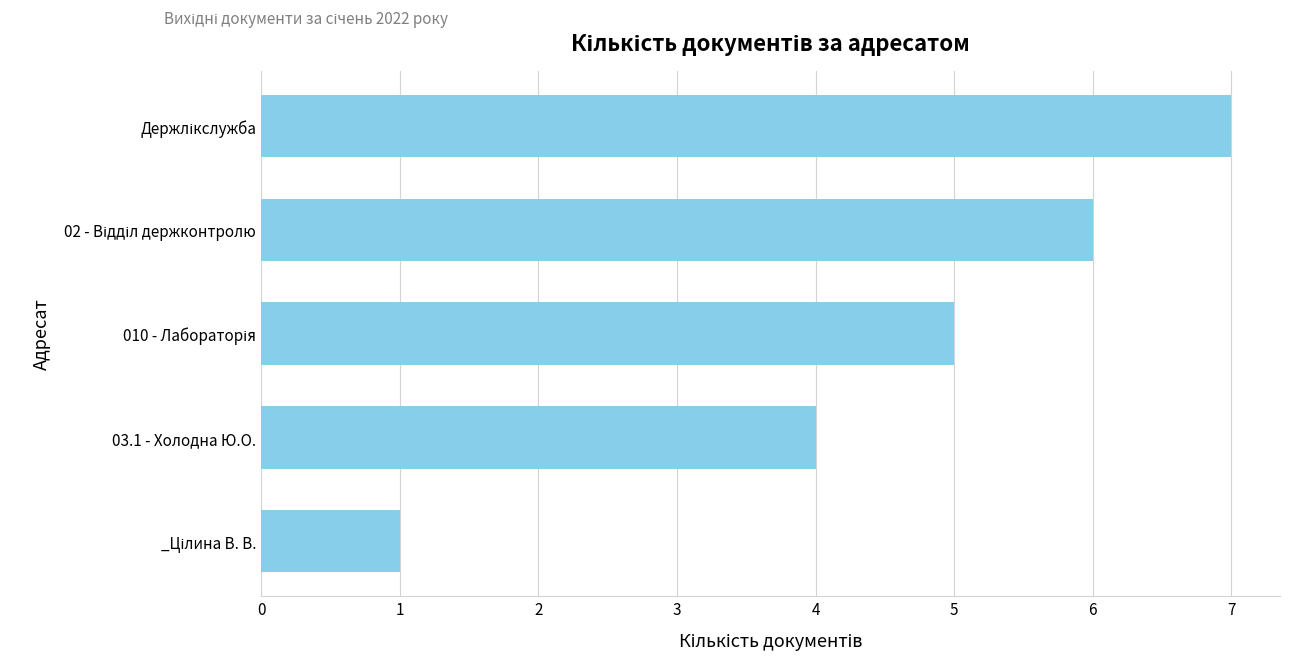

How many distinct data groups are displayed?

1